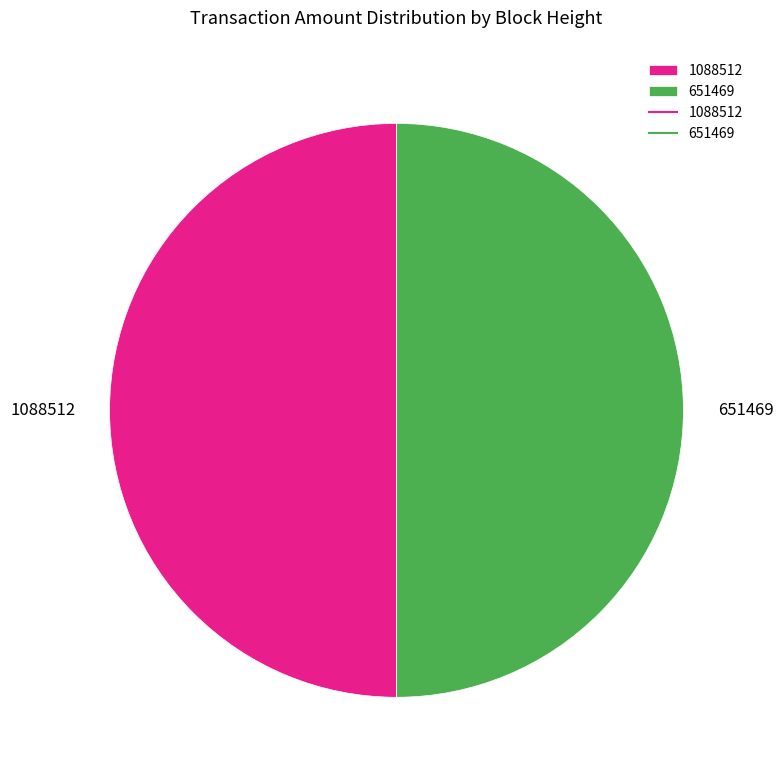

How many slices are in this pie chart?

2